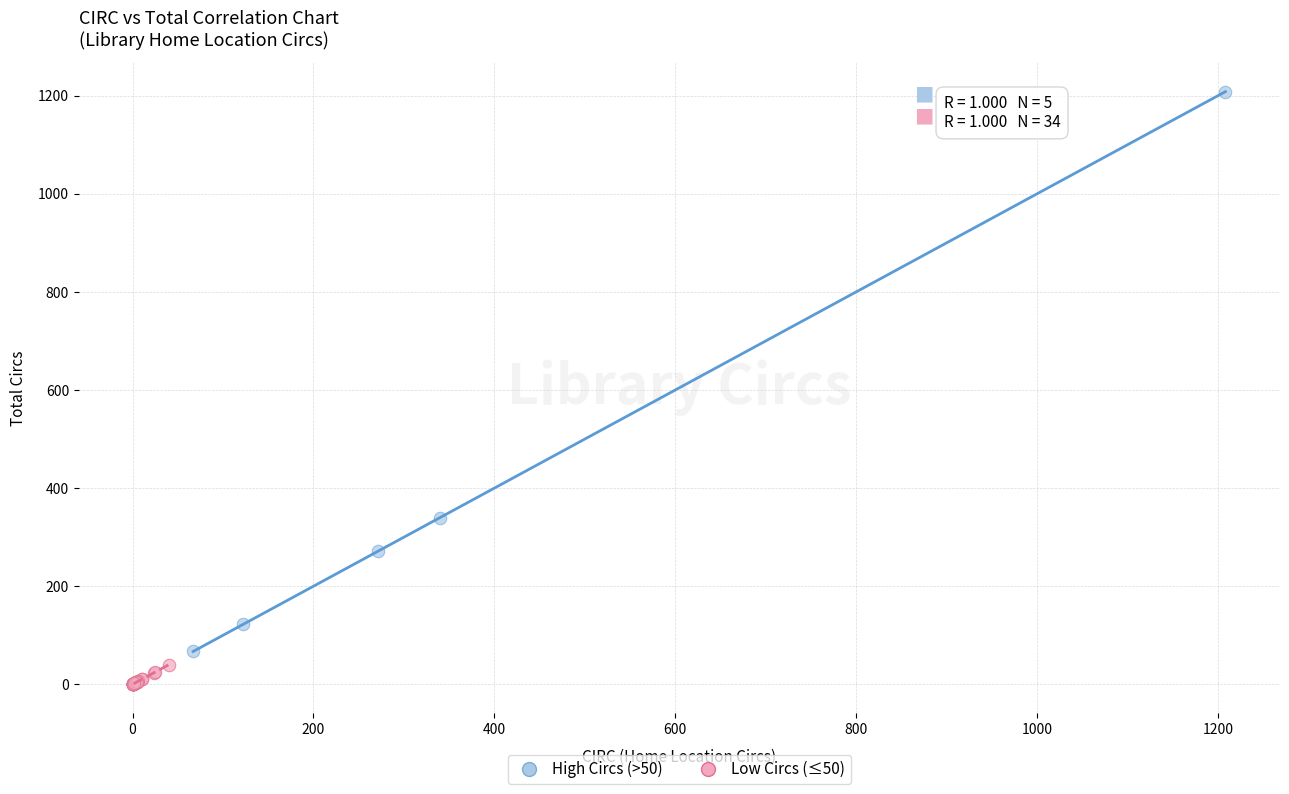

Which series has the largest Y range (max minus min)?

High Circs (>50)